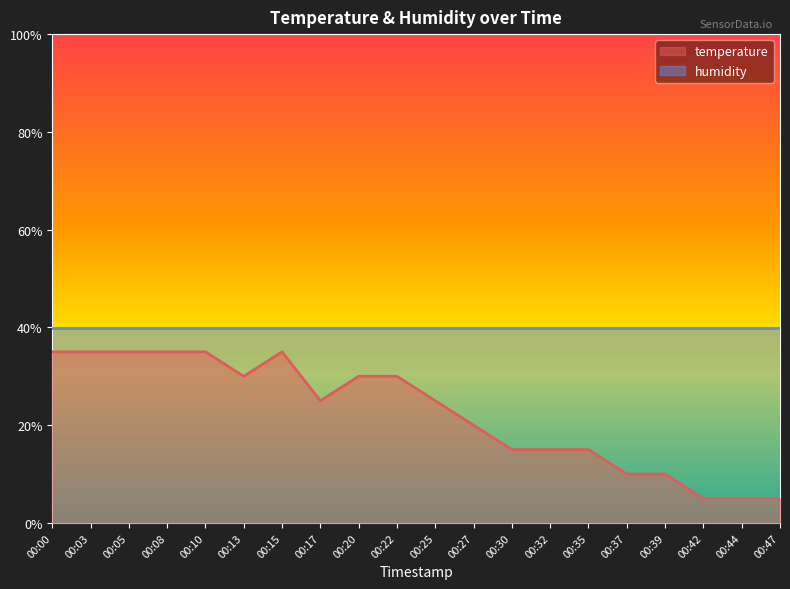

How many points are higher than both their immediate neighbors (excluding endpoints)?

1